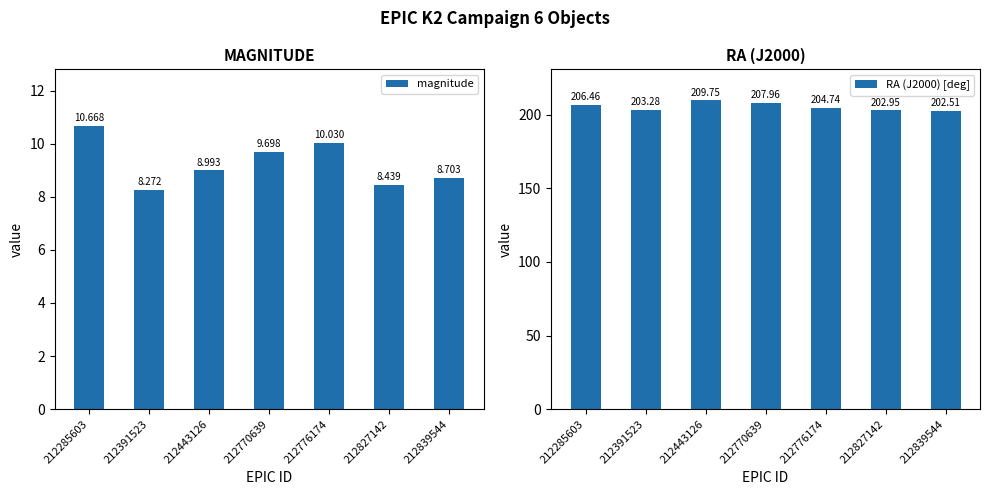

Reading left to right, what are all the values shown in this chart?

magnitude: 212285603=10.7	212391523=8.3	212443126=9.0	212770639=9.7	212776174=10.0	212827142=8.4	212839544=8.7
RA (J2000) [deg]: 212285603=206.5	212391523=203.3	212443126=209.7	212770639=208.0	212776174=204.7	212827142=202.9	212839544=202.5